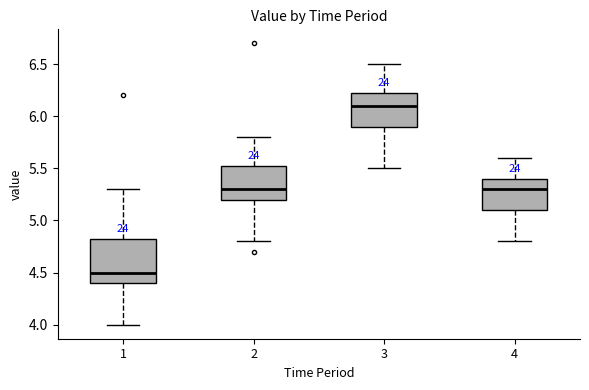

Which box is the tallest, from its lower edge to its upper edge?

1